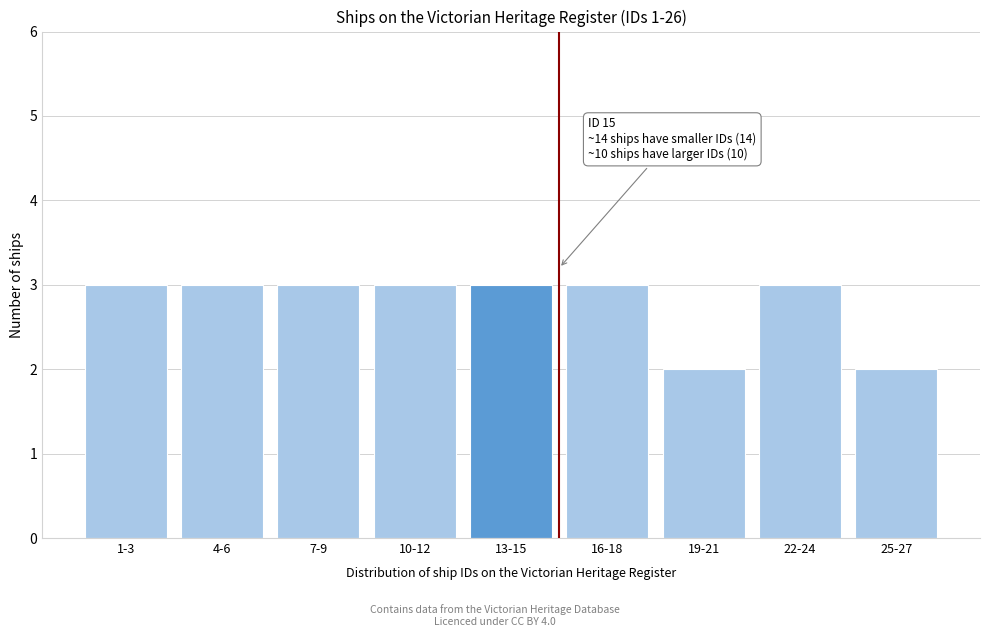

Reading left to right, what are all the values shown in this chart?

3	3	3	3	3	3	2	3	2